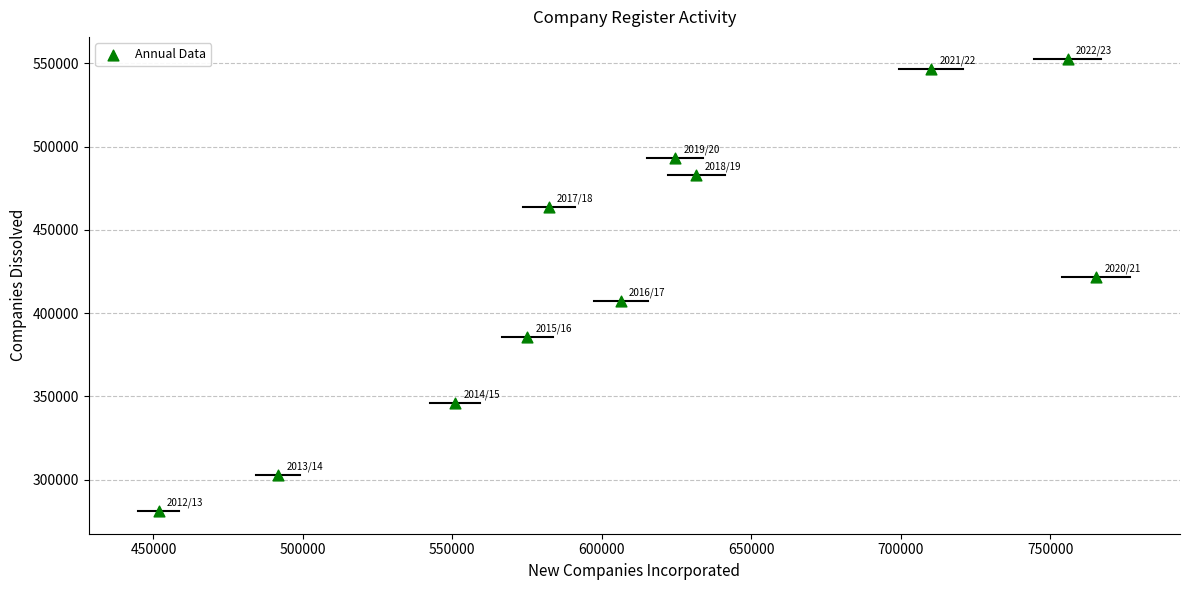

What Y value in the scatter plot is closest to 416722?

421809